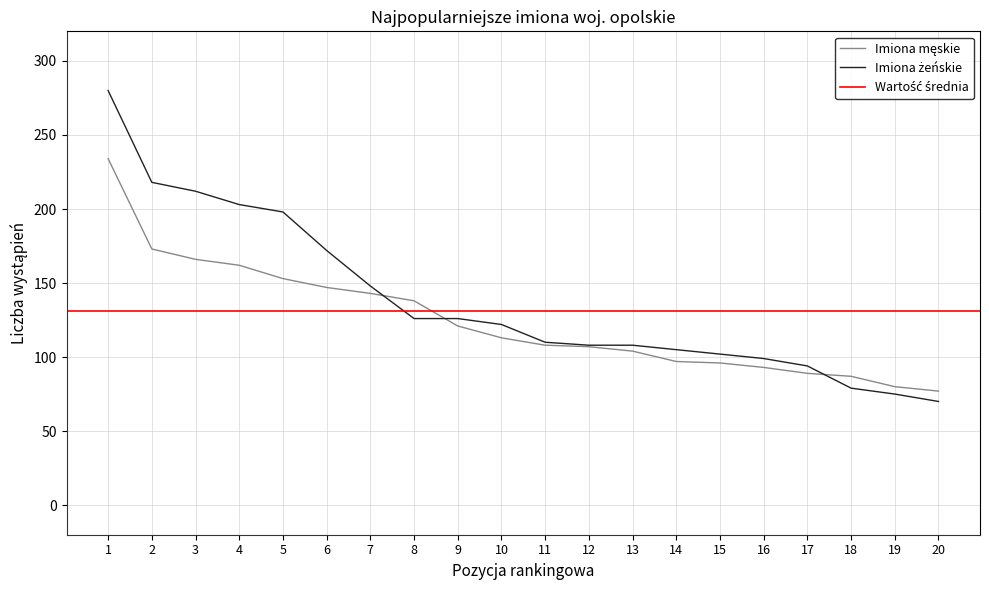

Reading right to left, list all the values displayed in this chart.

Imiona męskie (liczba): 20=77	19=80	18=87	17=89	16=93	15=96	14=97	13=104	12=107	11=108	10=113	9=121	8=138	7=143	6=147	5=153	4=162	3=166	2=173	1=234
Imiona żeńskie (liczba): 20=70	19=75	18=79	17=94	16=99	15=102	14=105	13=108	12=108	11=110	10=122	9=126	8=126	7=148	6=172	5=198	4=203	3=212	2=218	1=280